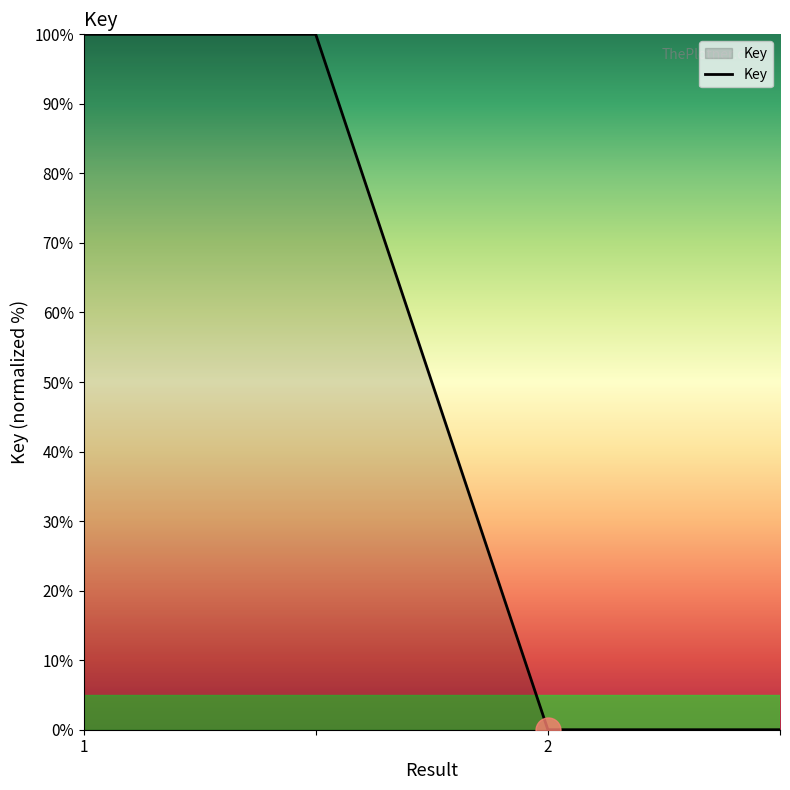

What is the maximum value shown in the chart?

100